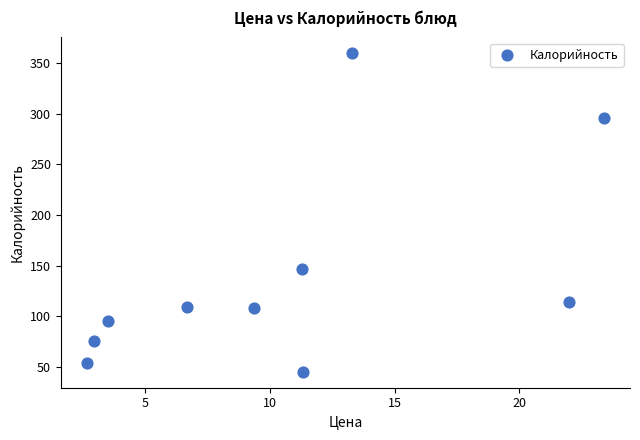

What Y value in the scatter plot is closest to 202?

146.3